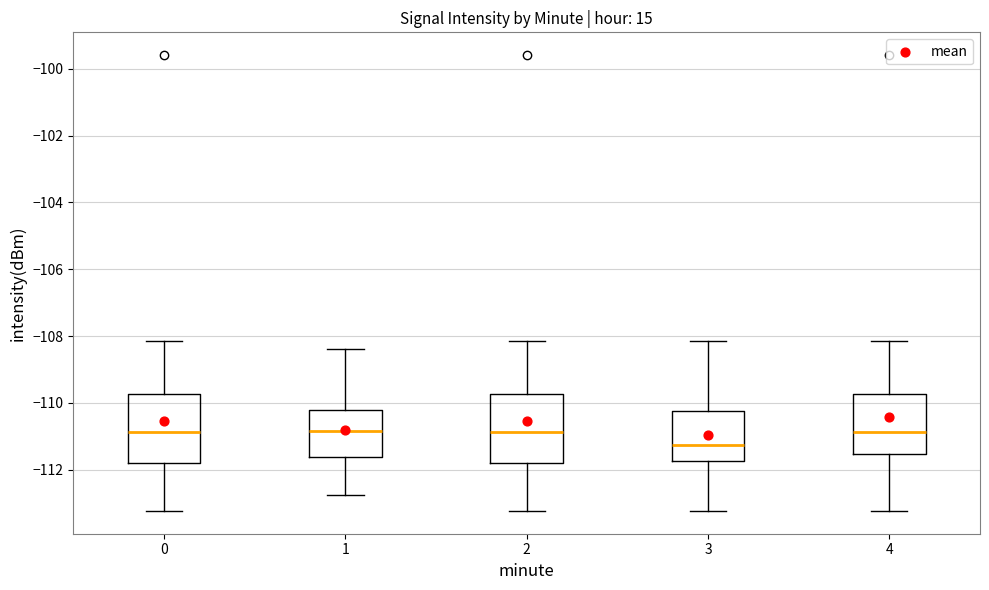

Reading left to right, transcribe this box plot: for each box, give where its median line is, the range the box spans, and where its two whiskers end, as read against the y-axis. The values are not printed on the chart, so give them approximately, as read against the axis.

0: median -110.8, box -111.8 to -109.8, whiskers -113.2 to -108.2
1: median -110.8, box -111.6 to -110.2, whiskers -112.8 to -108.4
2: median -110.8, box -111.8 to -109.8, whiskers -113.2 to -108.2
3: median -111.2, box -111.8 to -110.2, whiskers -113.2 to -108.2
4: median -110.8, box -111.6 to -109.8, whiskers -113.2 to -108.2